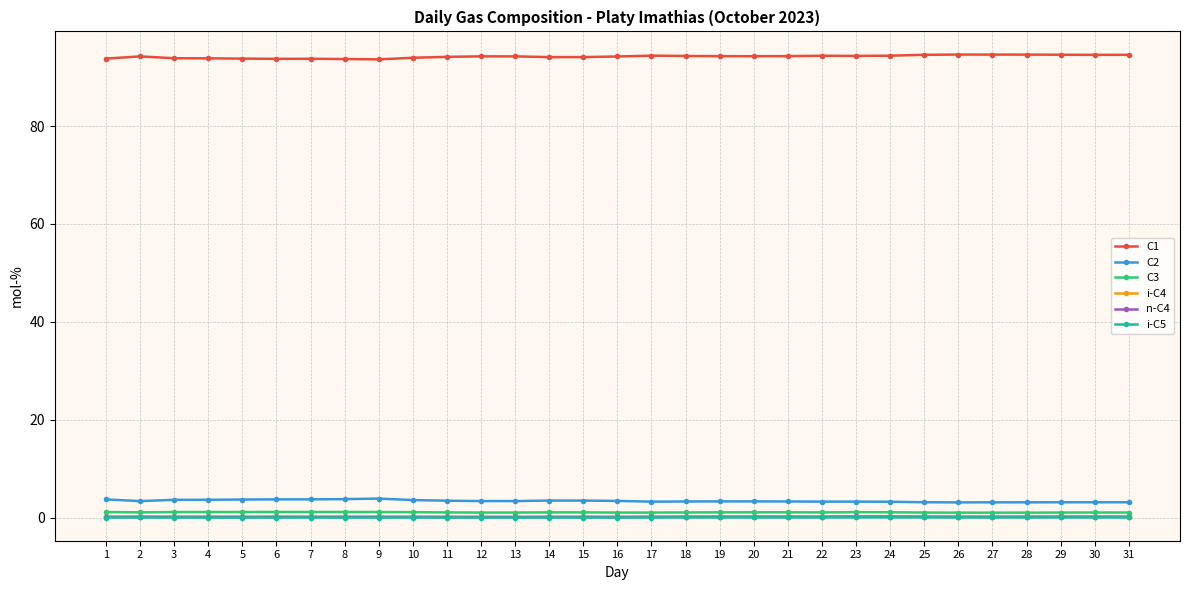

How many series are shown in this chart?

6